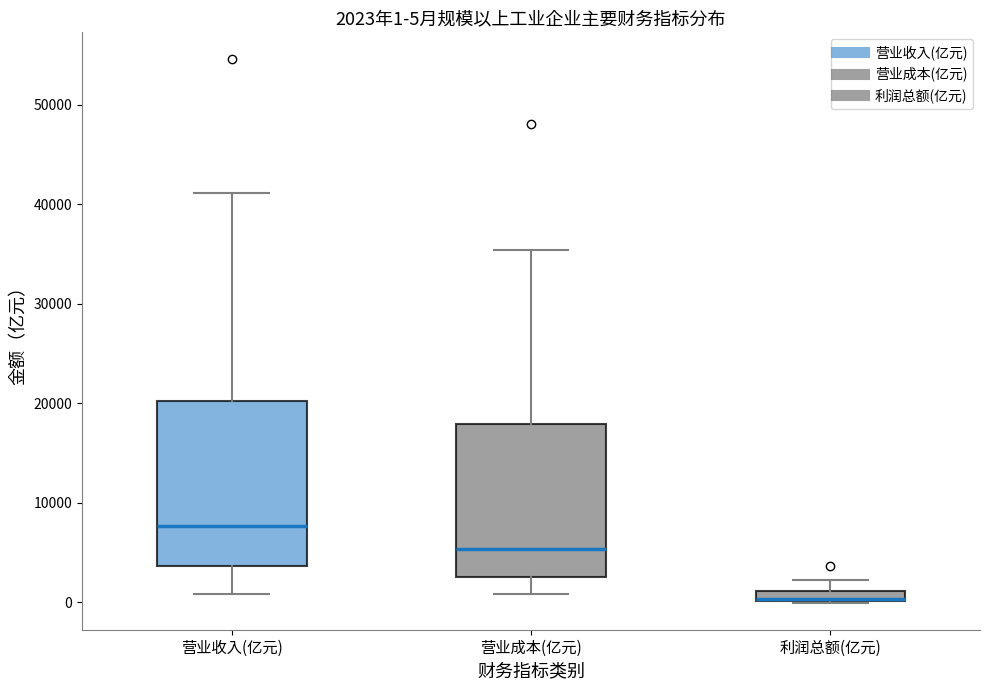

Comparing the boxes themselves (not the whiskers), which one is the tallest?

营业收入(亿元)